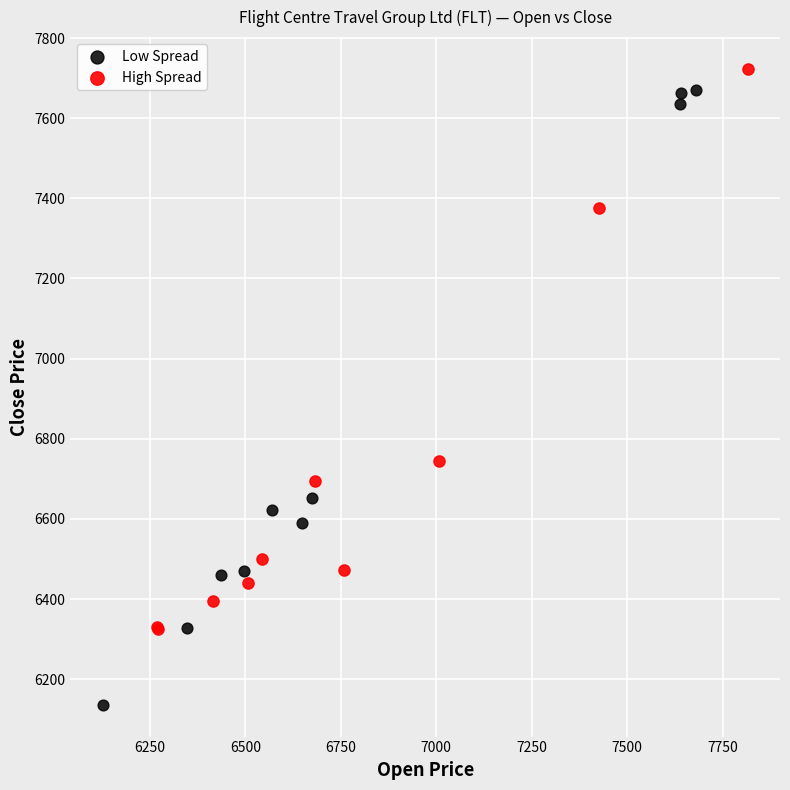

Which series has the widest spread of Y values?

Low Spread